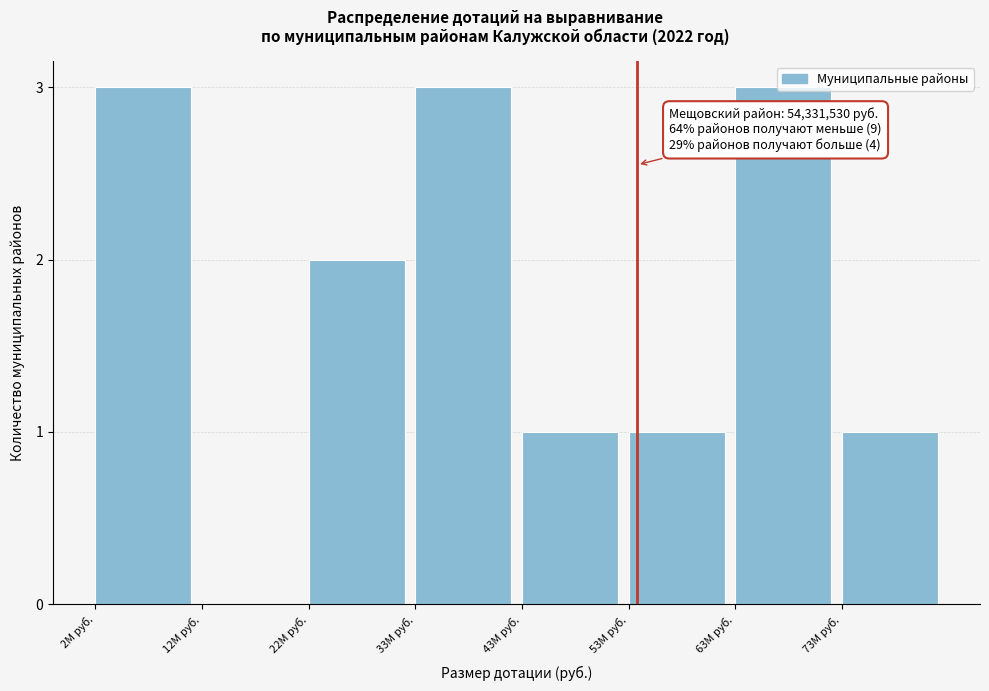

Approximately how many times larger is the value at 53M руб. compared to 43M руб.?

1.0